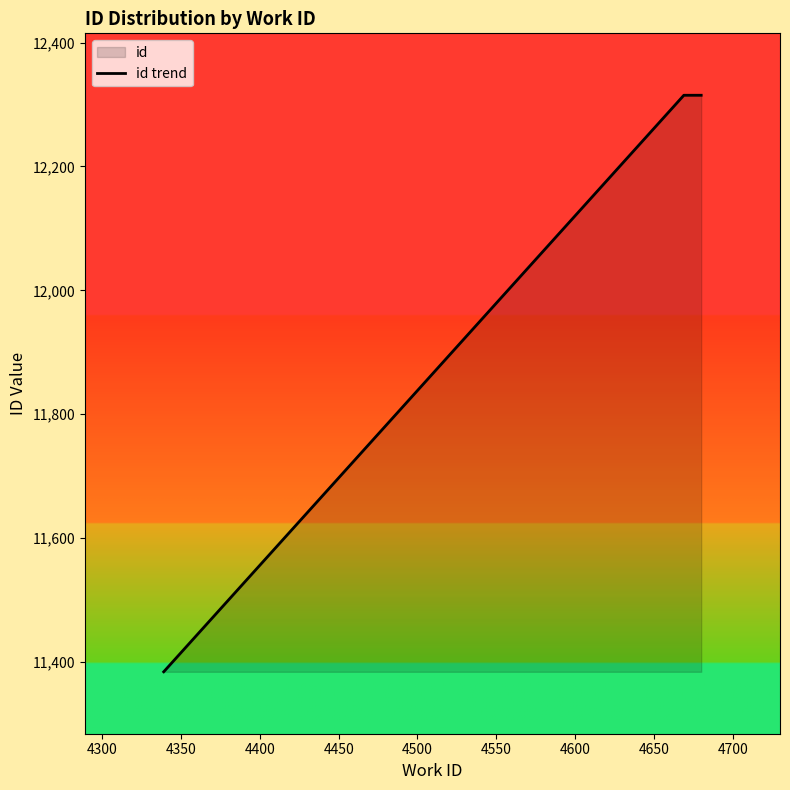

What is the smallest value displayed?

11384